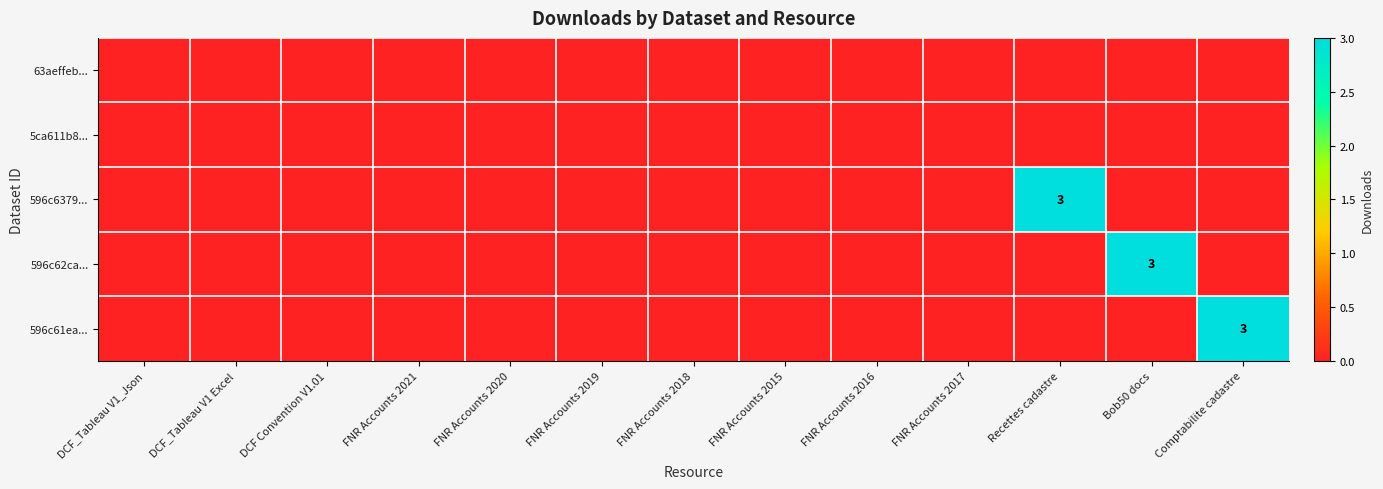

Which label corresponds to the smallest value in the chart?

DCF_Tableau V1_Json